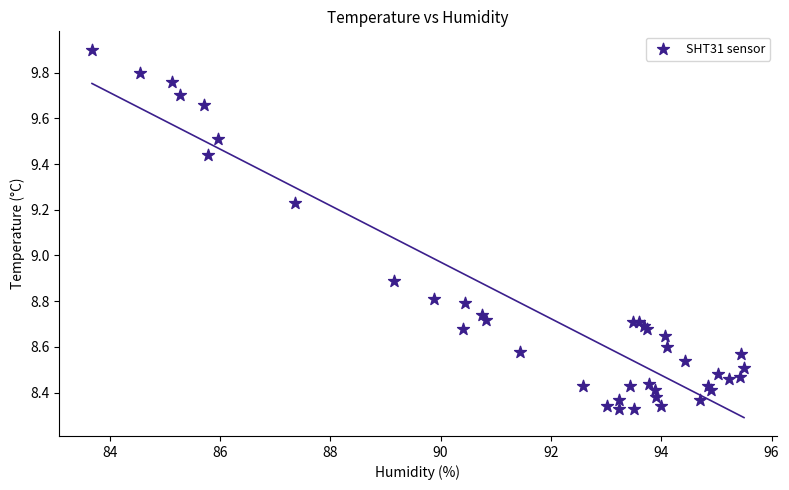

What Y value in the scatter plot is closest to 9?

8.9